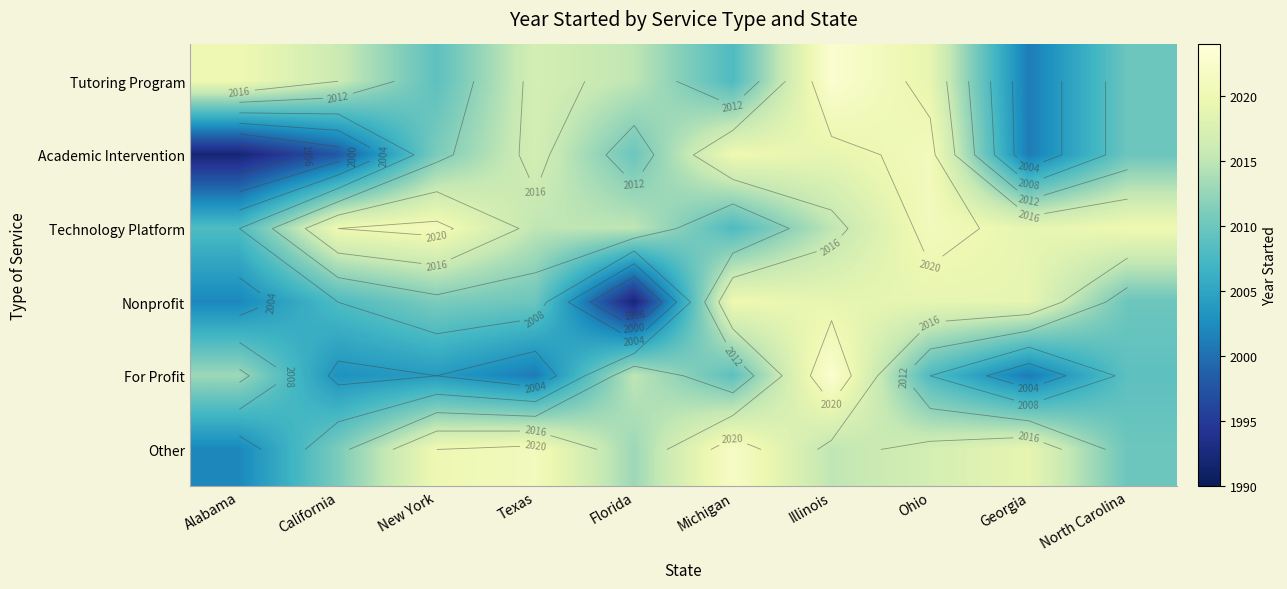

Which label corresponds to the largest value in the chart?

Illinois